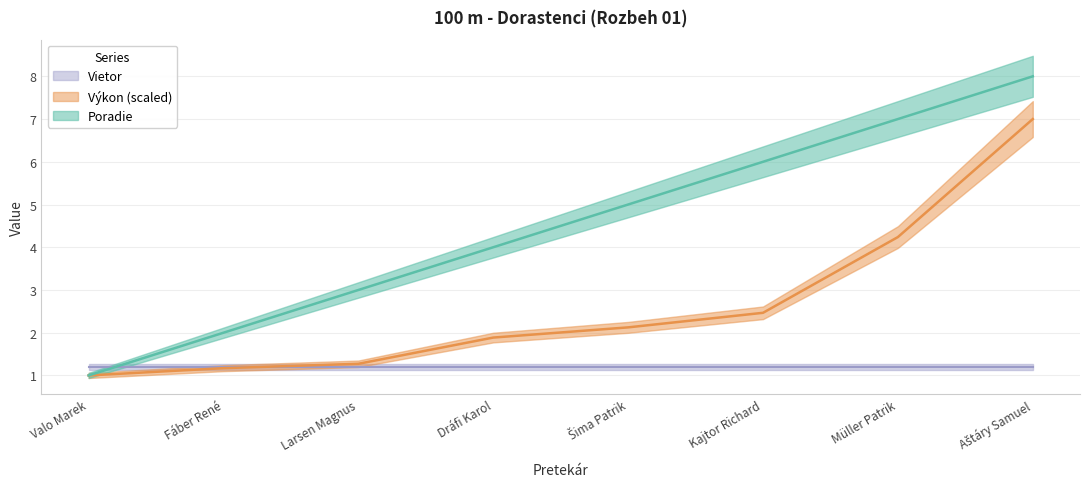

What position from the left is Dráfi Karol?

4